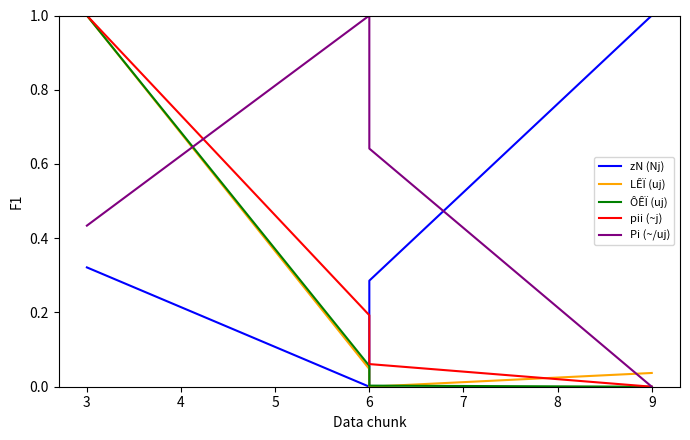

At how many categories does at least one series exceed 0?

4